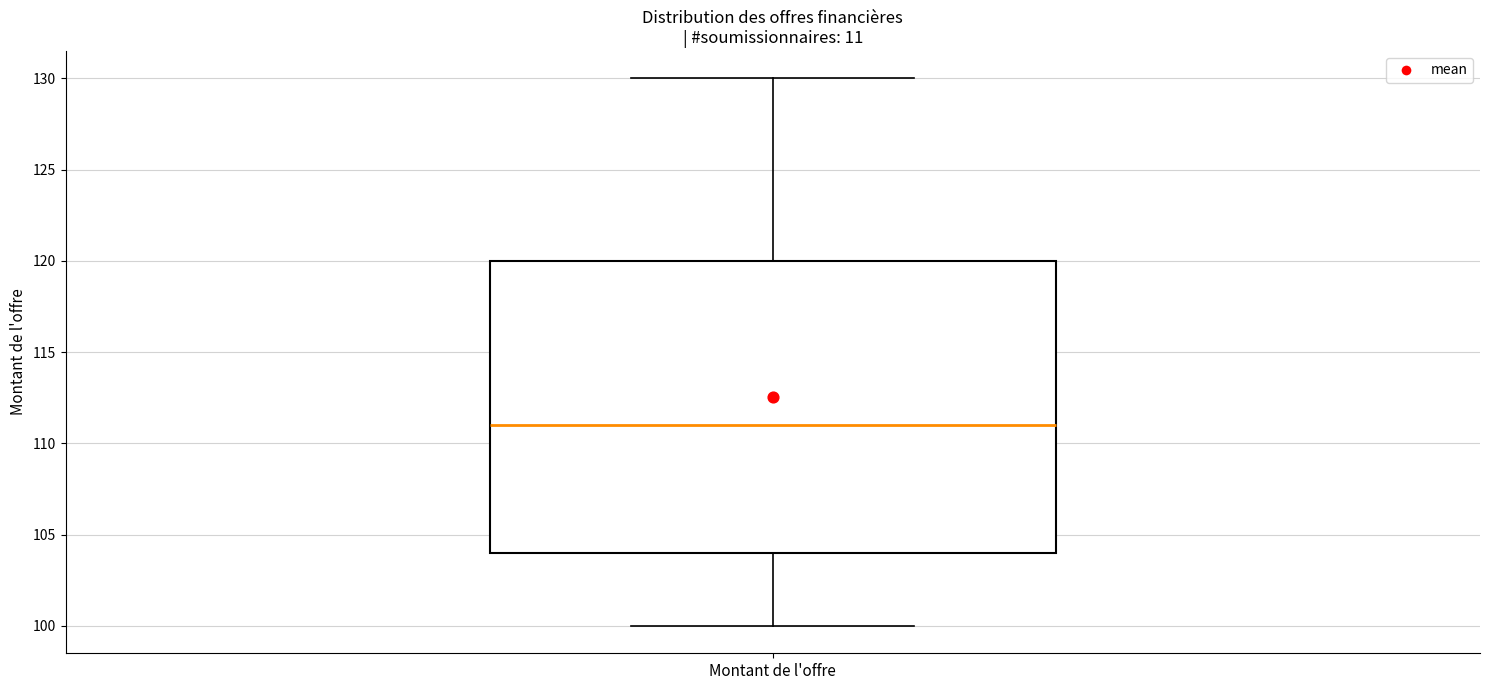

Where does the median line of the box for Montant de l'offre sit on the y-axis? The values are not printed on the chart, so give them approximately, as read against the axis.

111